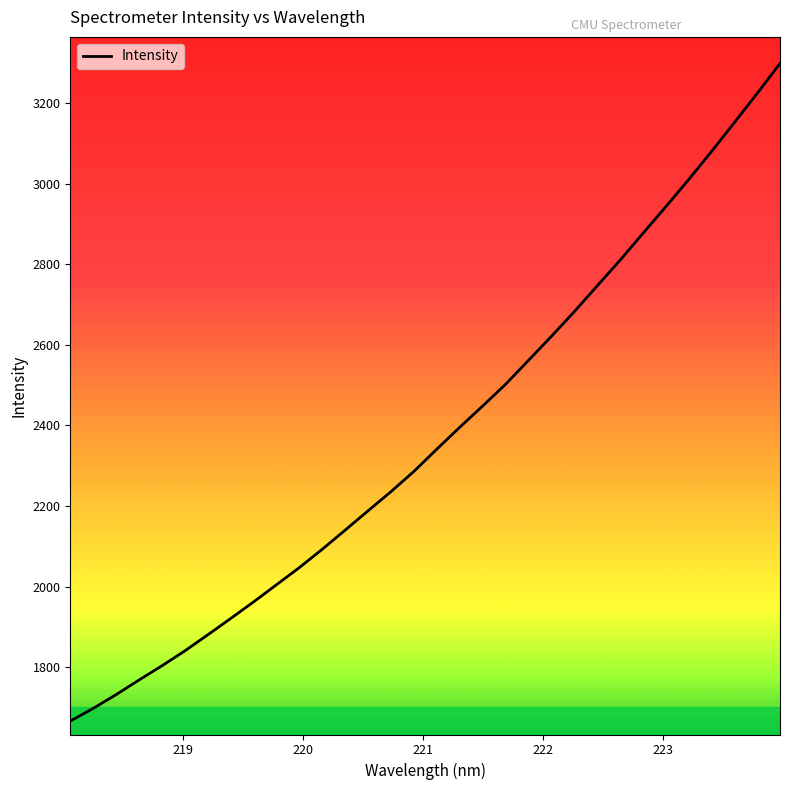

What is the minimum value shown in the chart?

1665.9